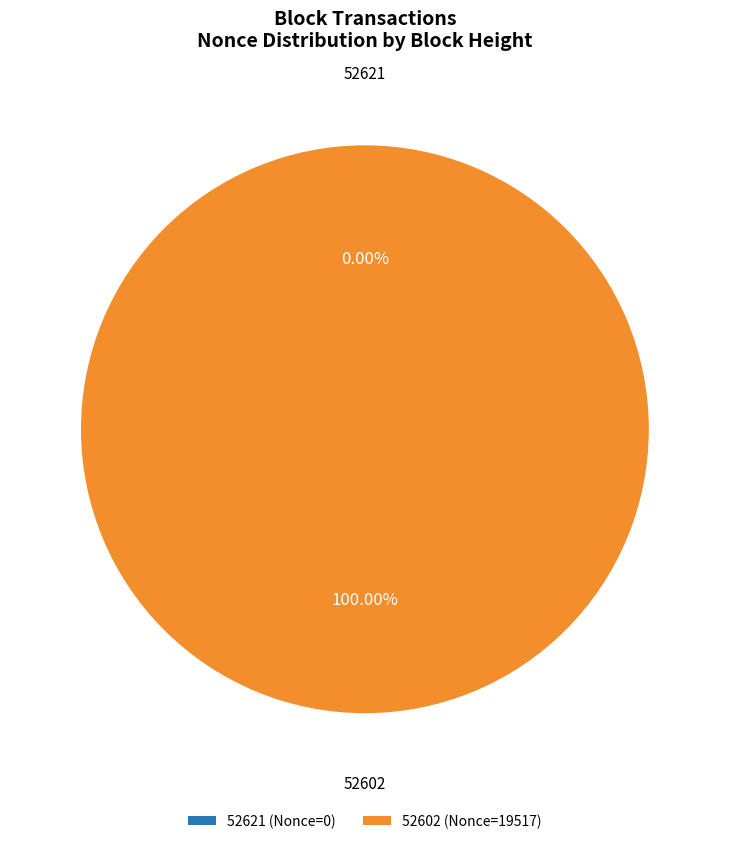

Count the number of slices in the pie.

2